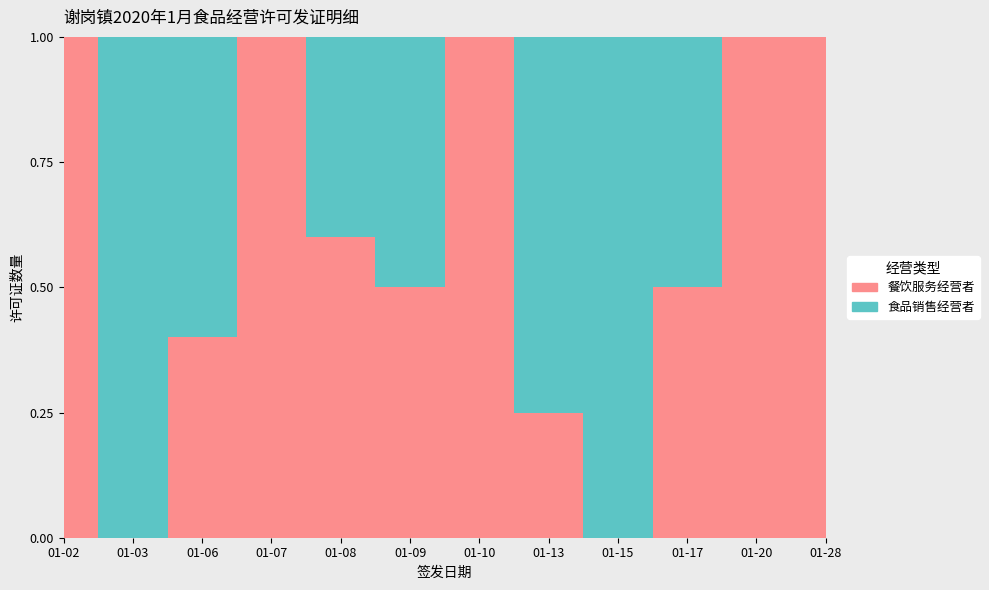

How many interior local valleys does the 餐饮服务经营者 series have?

3